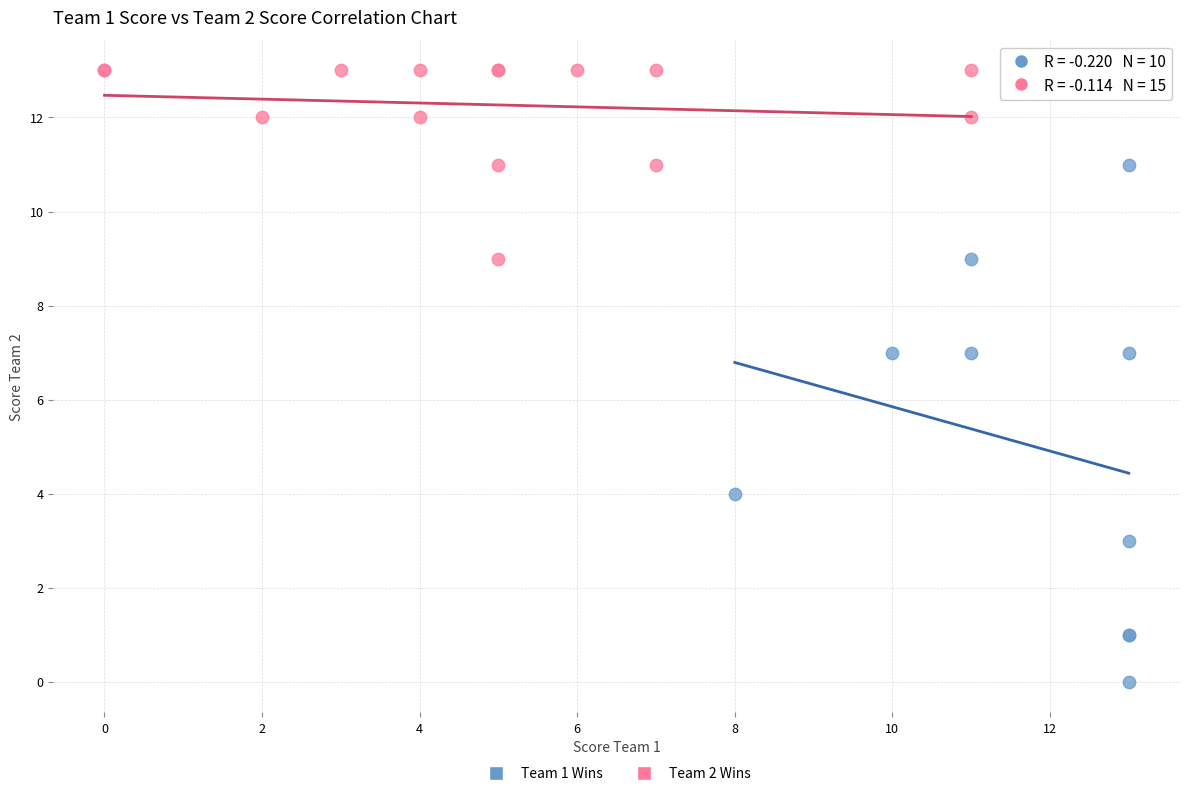

What are all the series names shown in the legend?

Team 1 Wins, Team 2 Wins